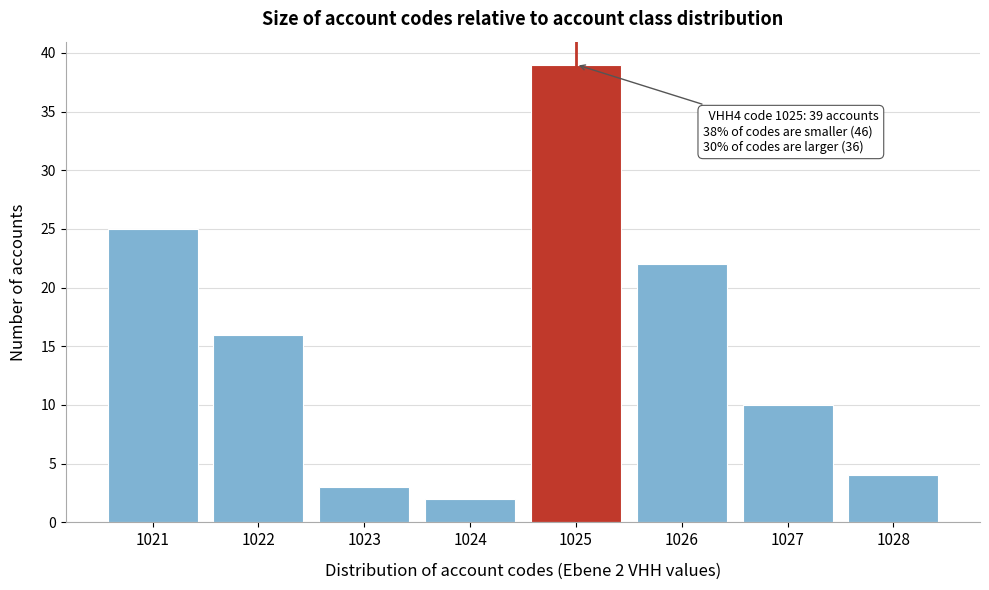

Reading left to right, list all the values displayed in this chart.

1021=25	1022=16	1023=3	1024=2	1025=39	1026=22	1027=10	1028=4